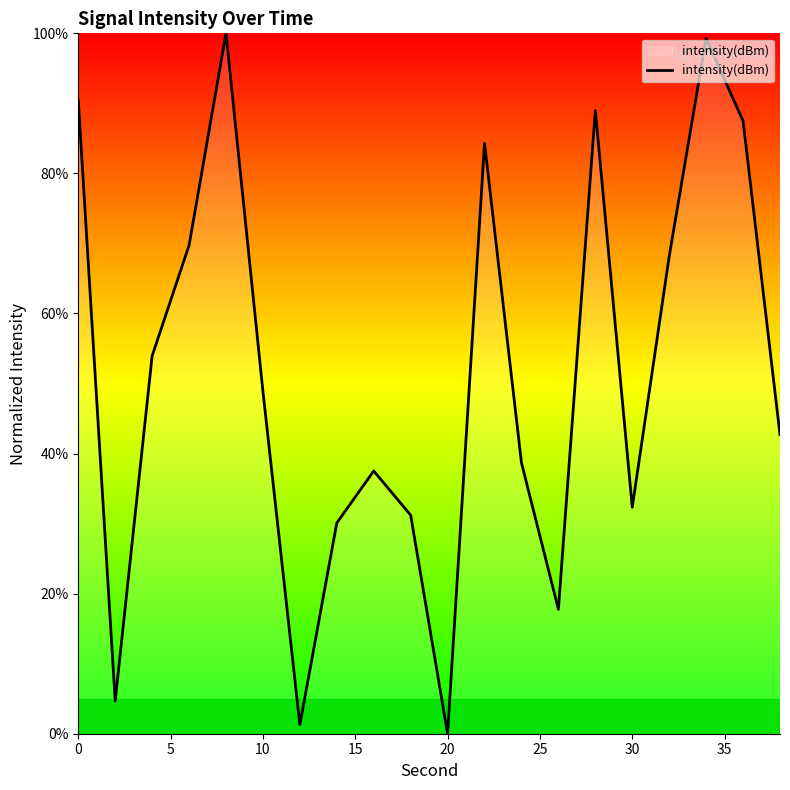

What is the greatest value displayed?

100.0